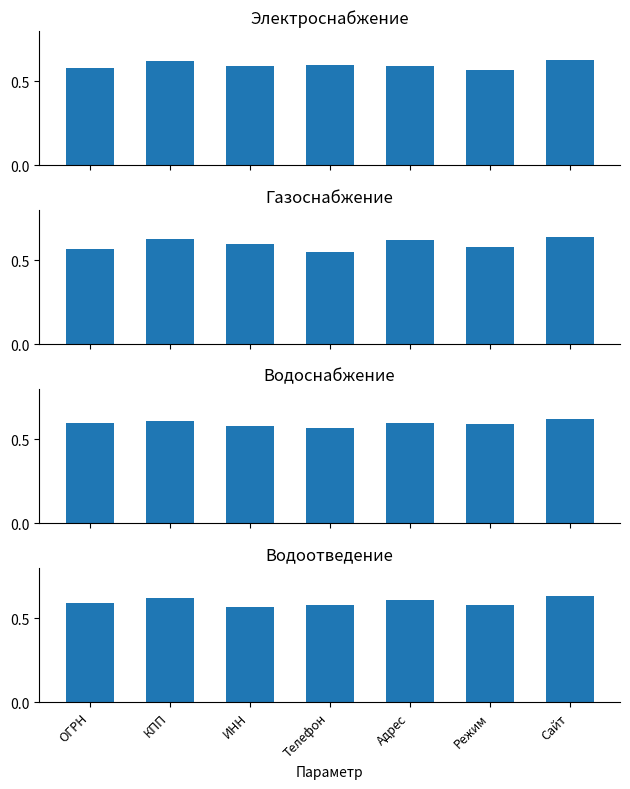

Which has a higher value, Сайт or Телефон?

Сайт